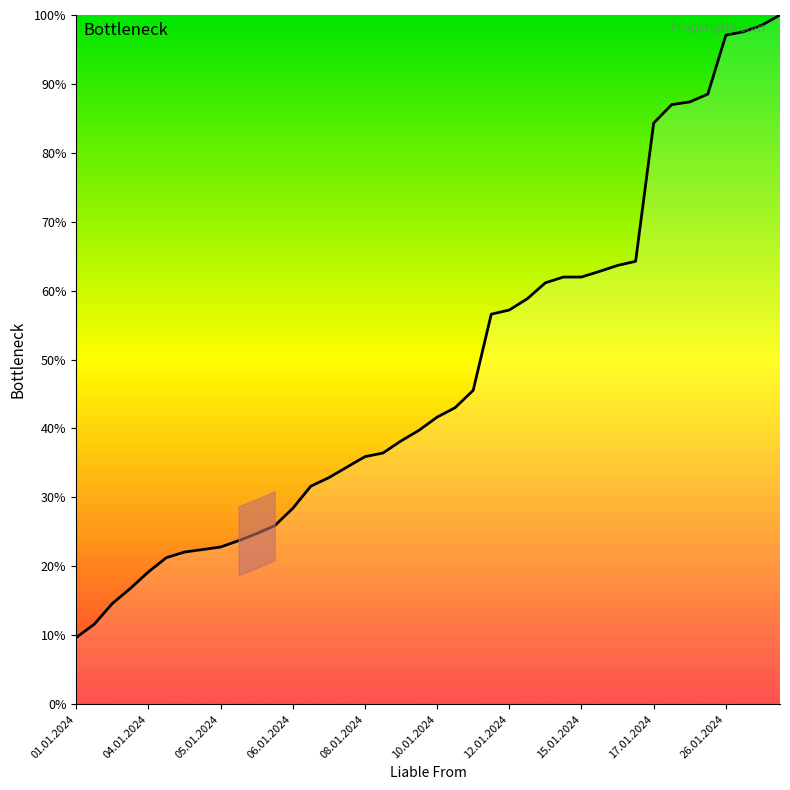

What is the difference between the maximum and minimum values?

90.3